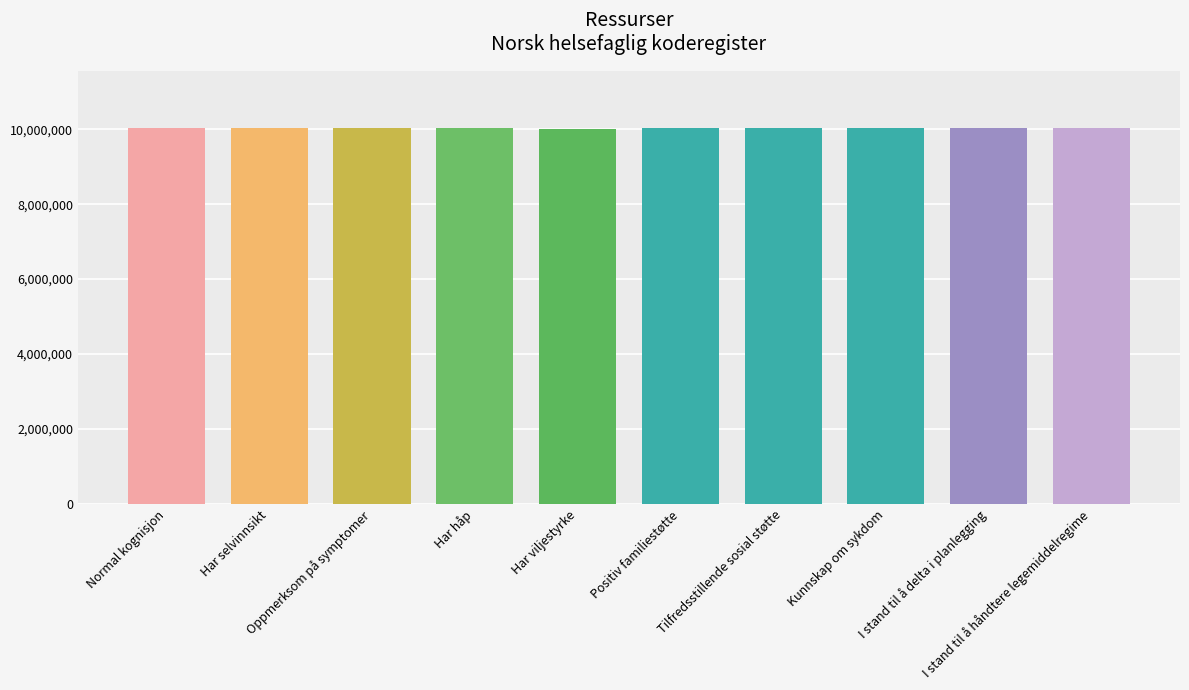

What is the maximum value shown in the chart?

10045794